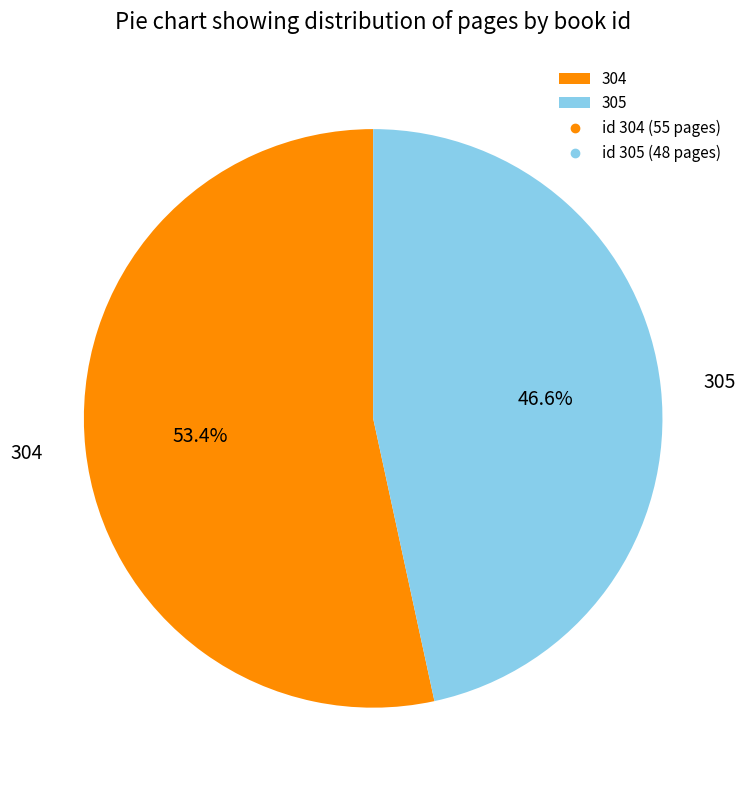

Does 304 represent more than half of the total?

Yes